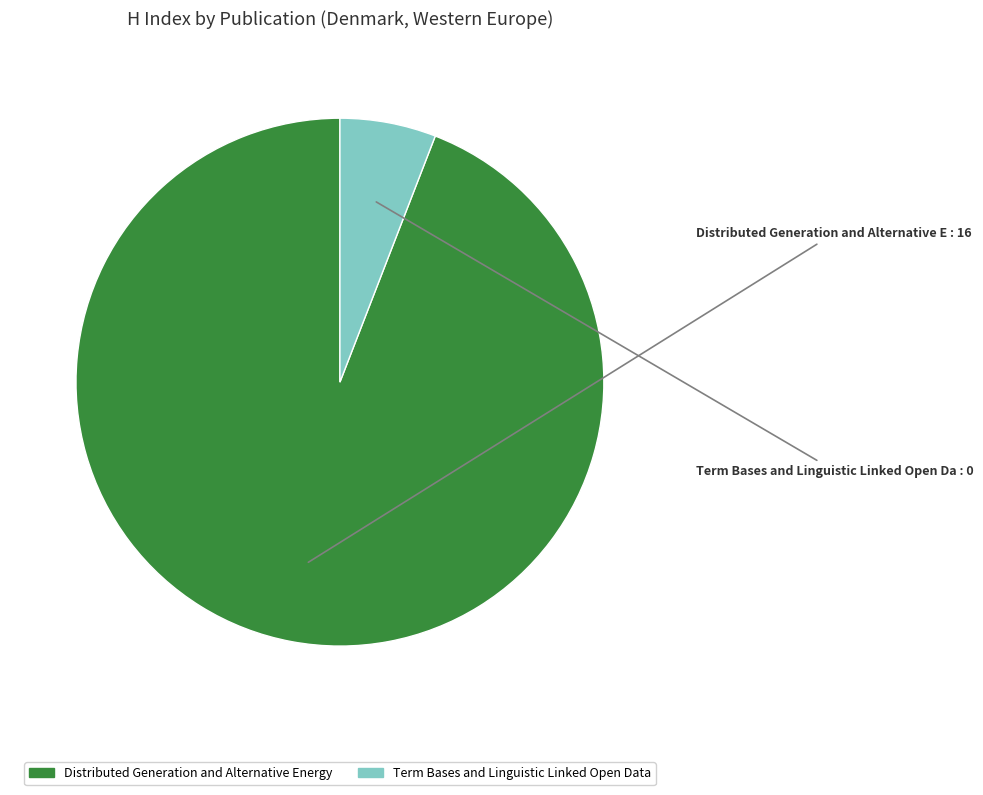

Is there any slice that represents more than half of the pie?

Yes